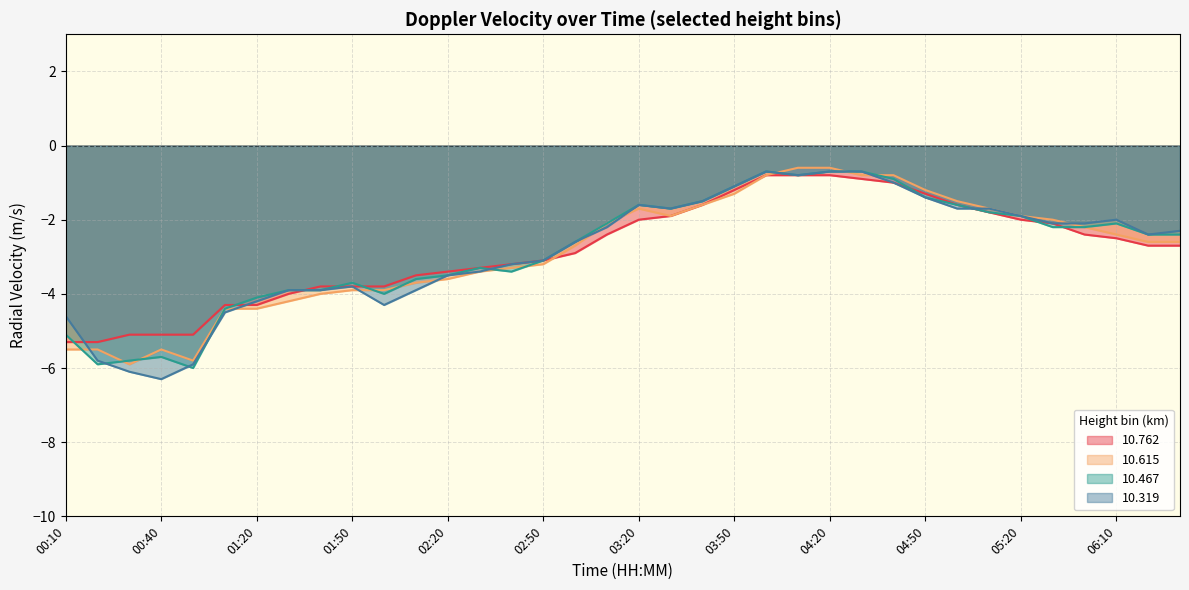

What is the label of the 11th point from the left?

02:00